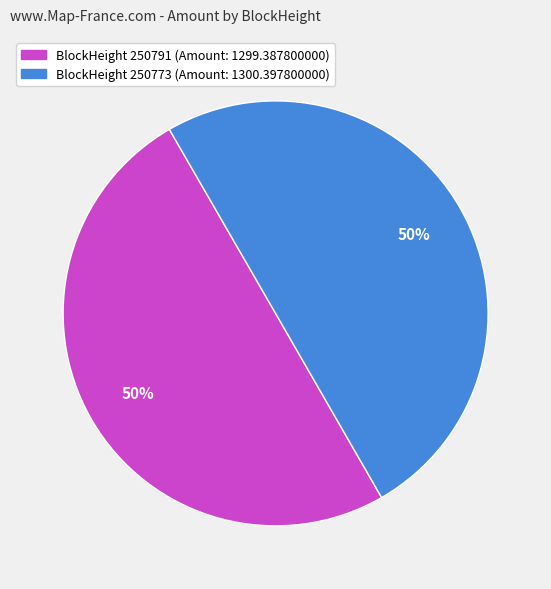

Is the sum of BlockHeight 250773 (Amount: 1300.397800000) and BlockHeight 250791 (Amount: 1299.387800000) greater than half?

Yes